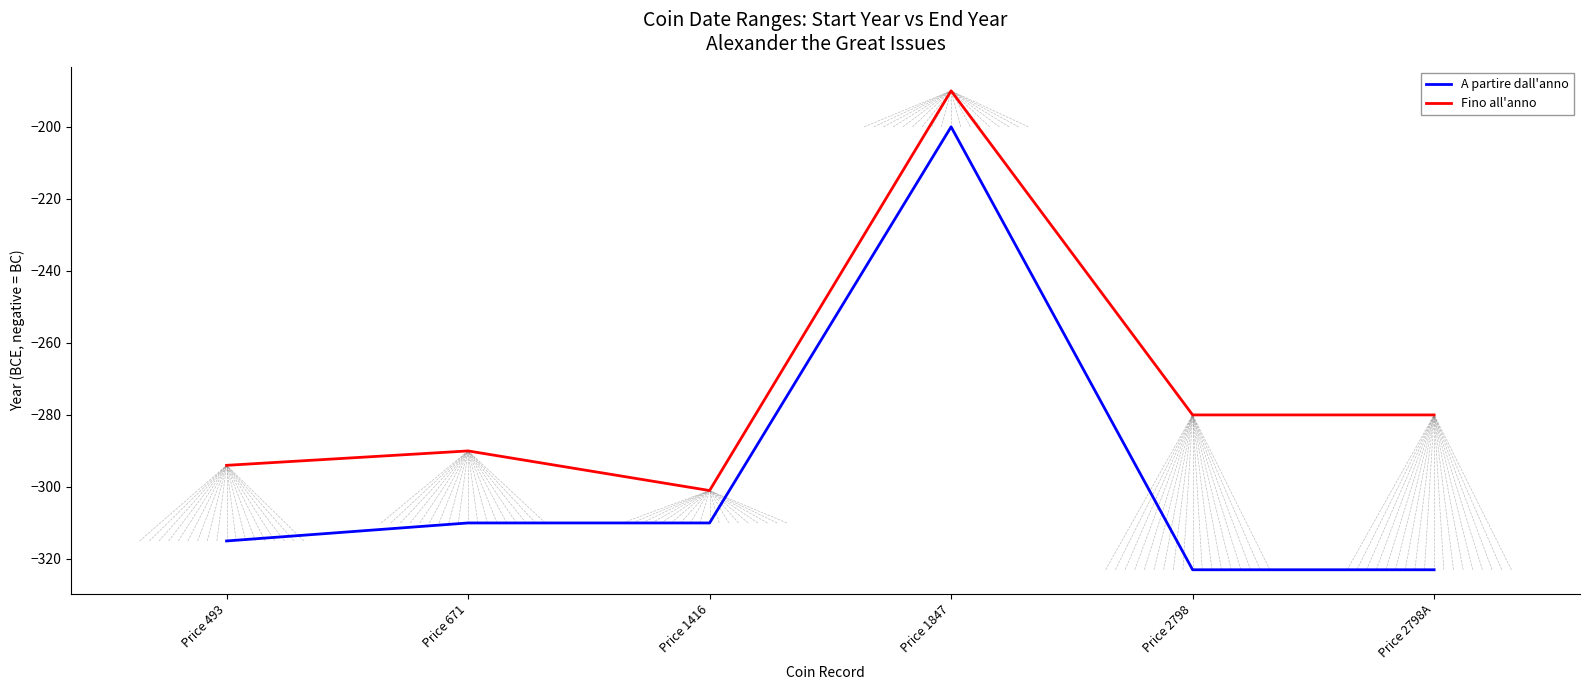

Does the chart have visible grid lines?

No